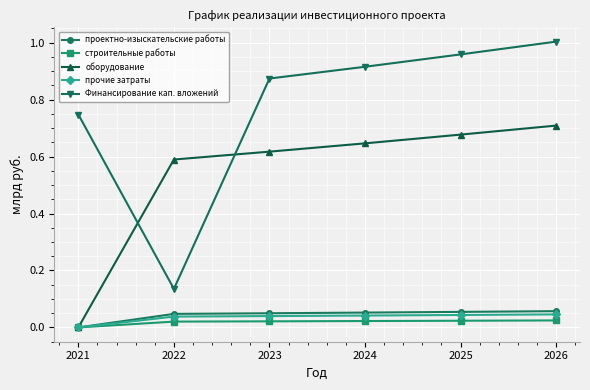

How many lines are shown in the chart?

5